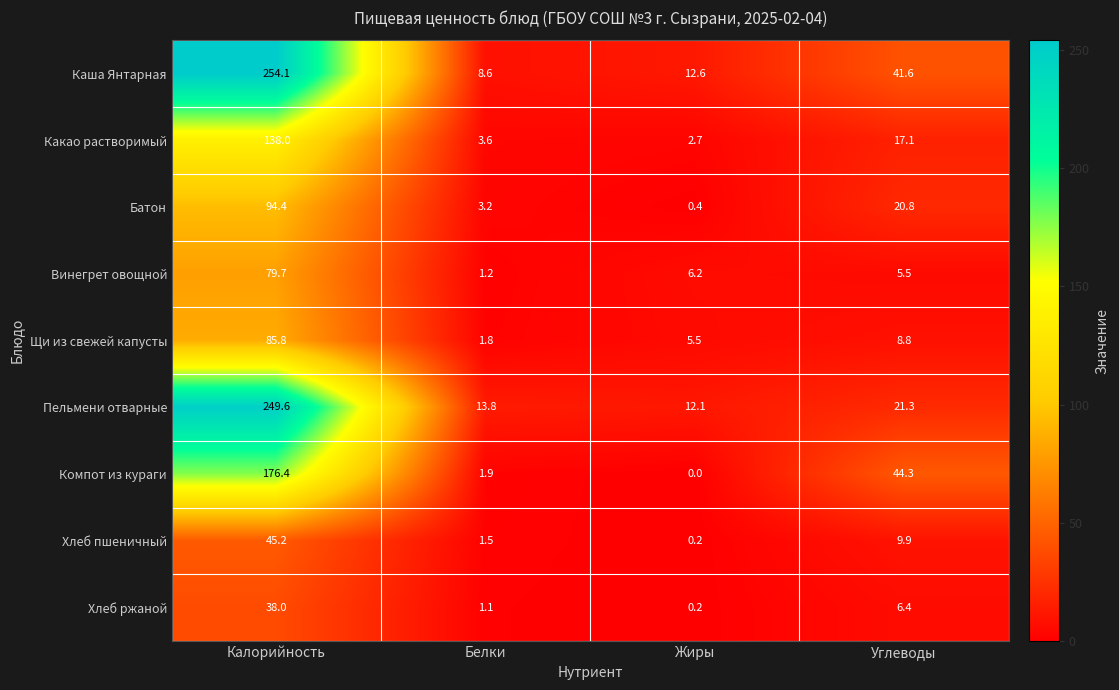

Which series has the largest total across all categories?

Каша Янтарная